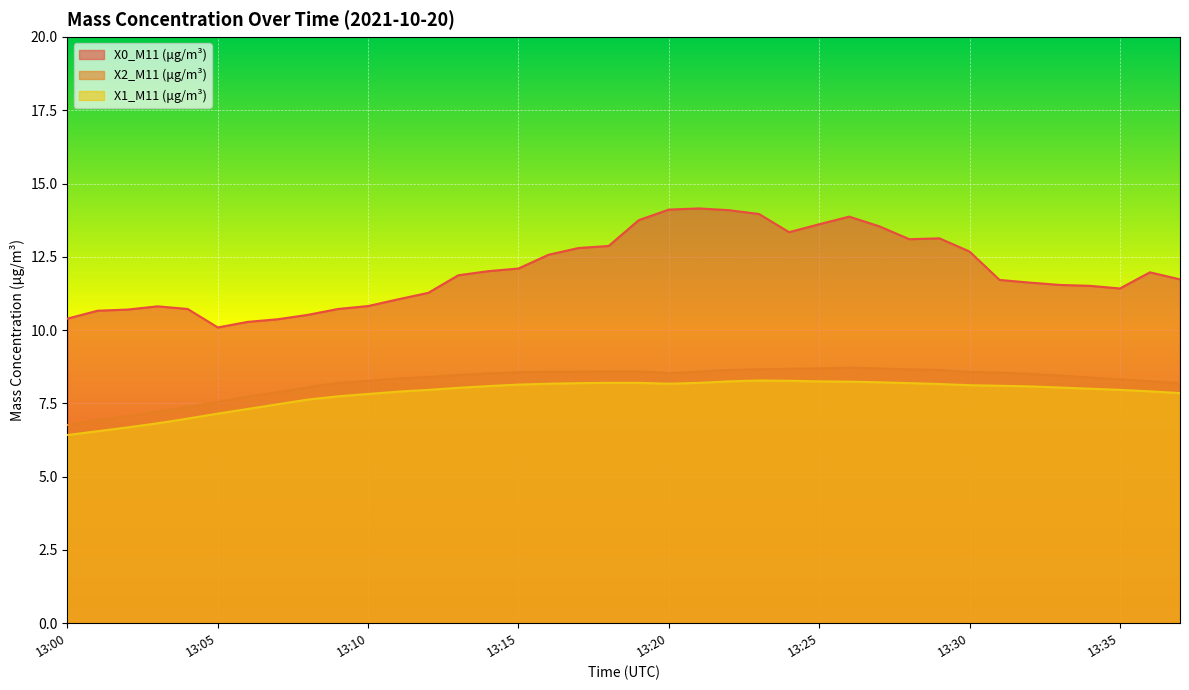

What is the lowest value of the X2_M11 (μg/m³) series?

6.8